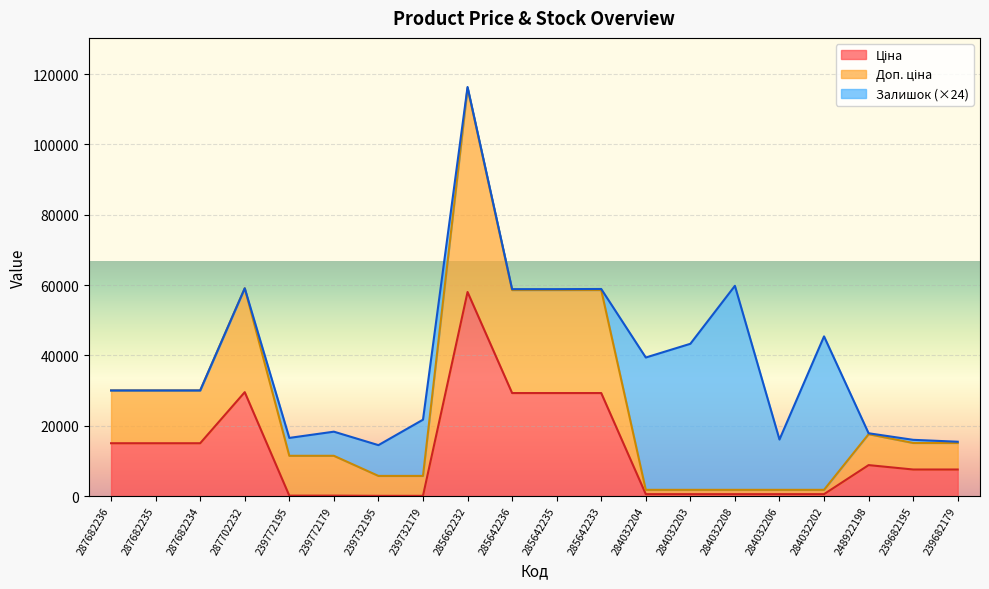

At which category is the sum across all series the highest?

285662232